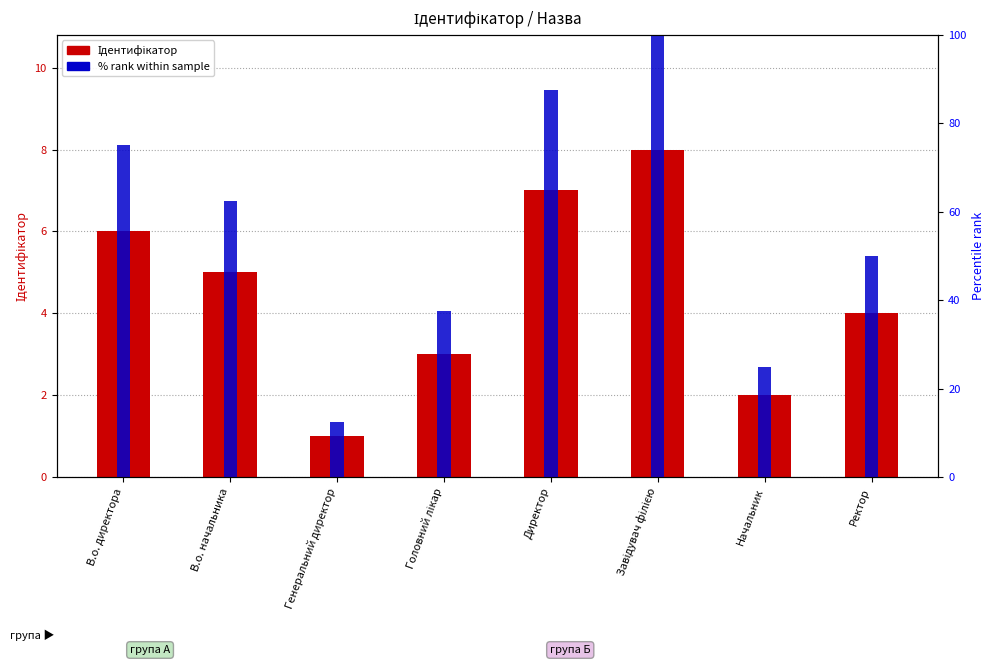

Rank the series by their average value, from lowest to highest.

Ідентифікатор, % rank within sample